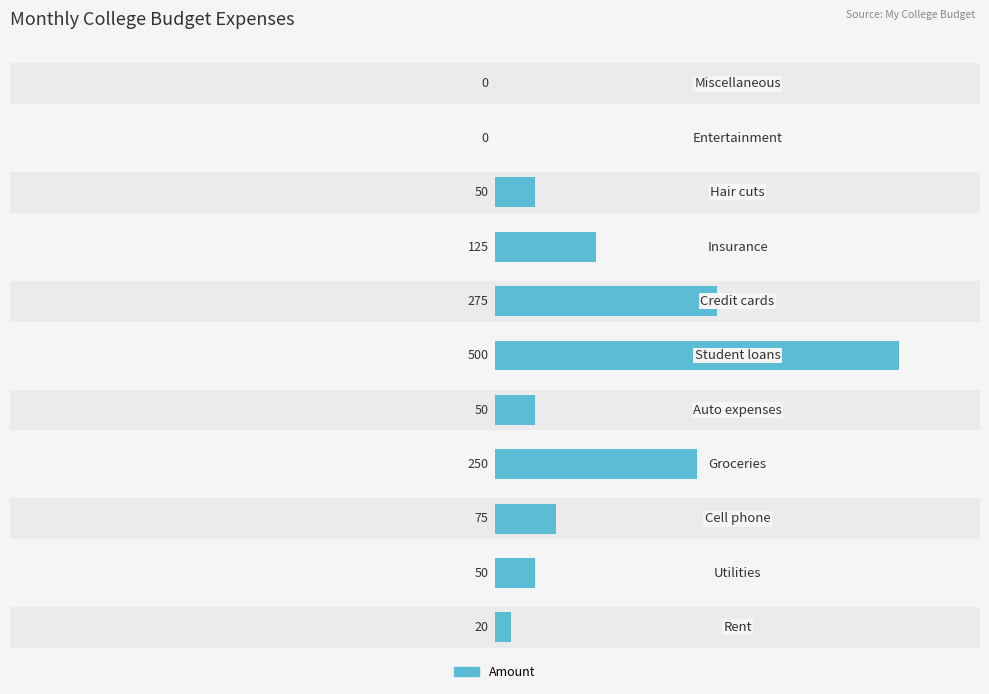

What is the greatest value displayed?

500